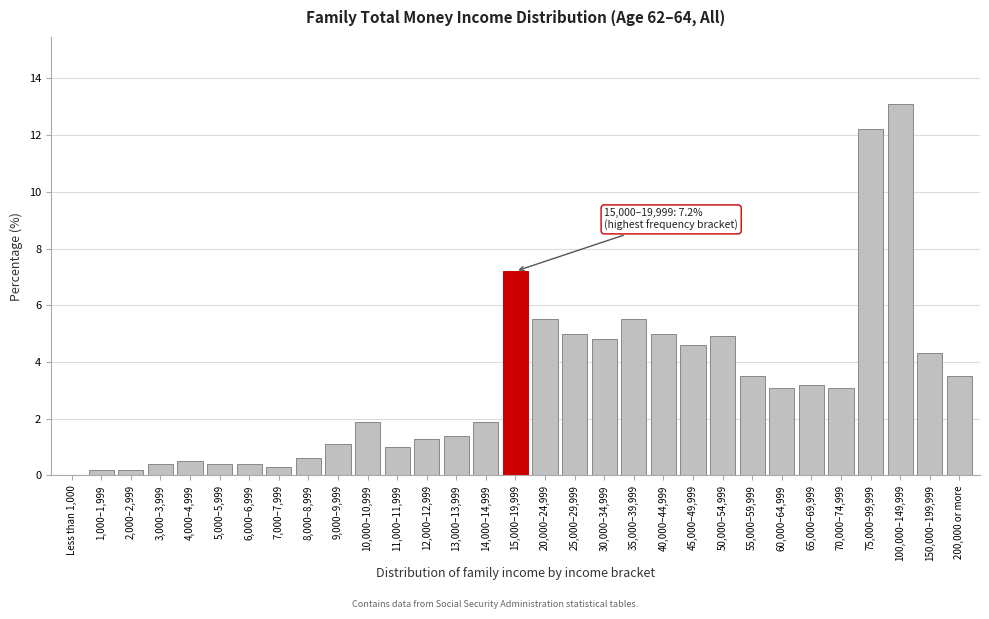

What is the sum of all values?

100.1